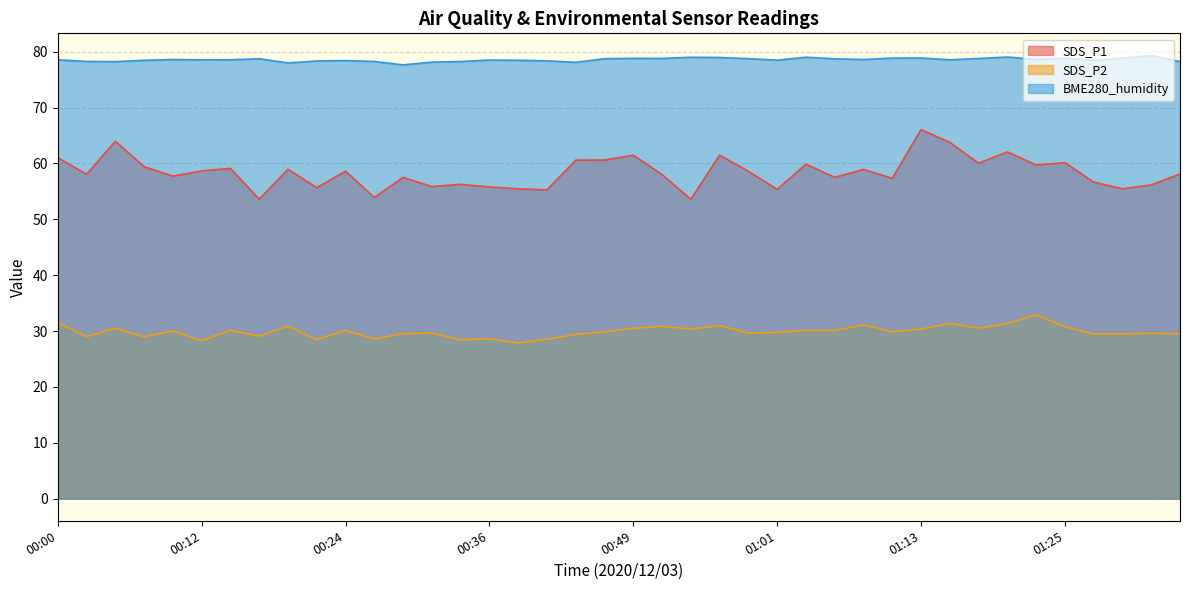

Between 01:11 and 00:44, which is larger?

00:44